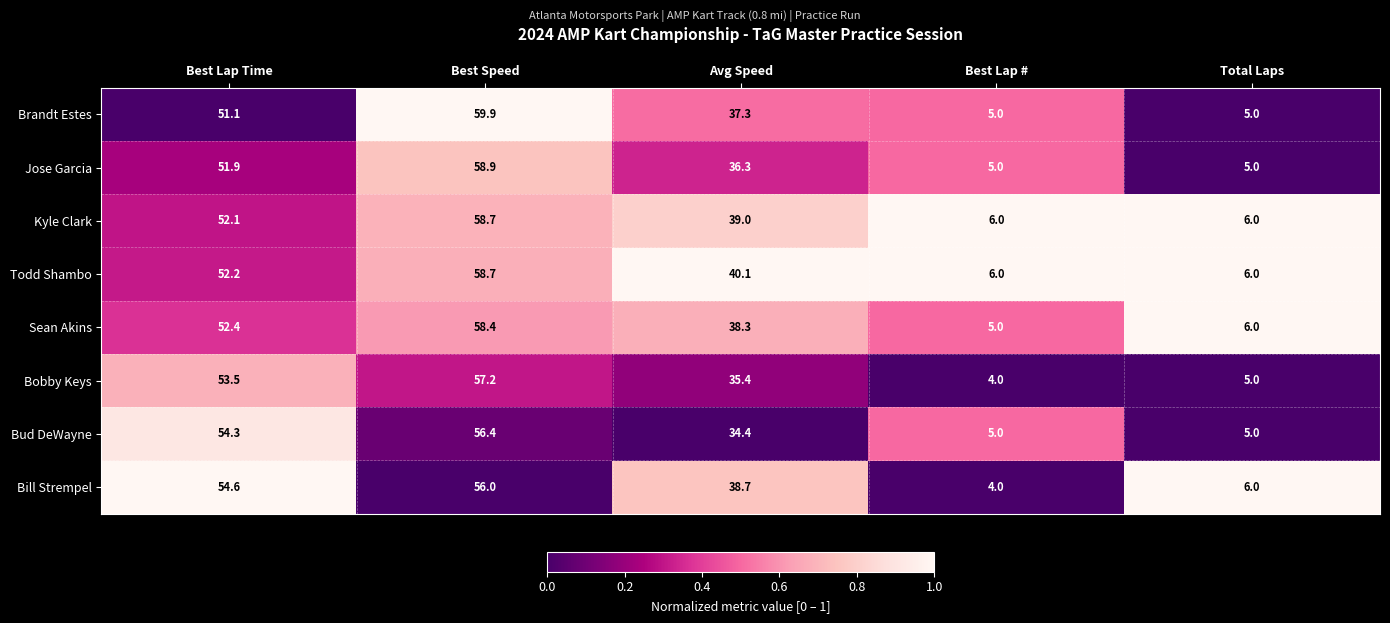

Is it true that Bobby Keys equals 53.5 at Best Lap Time?

True